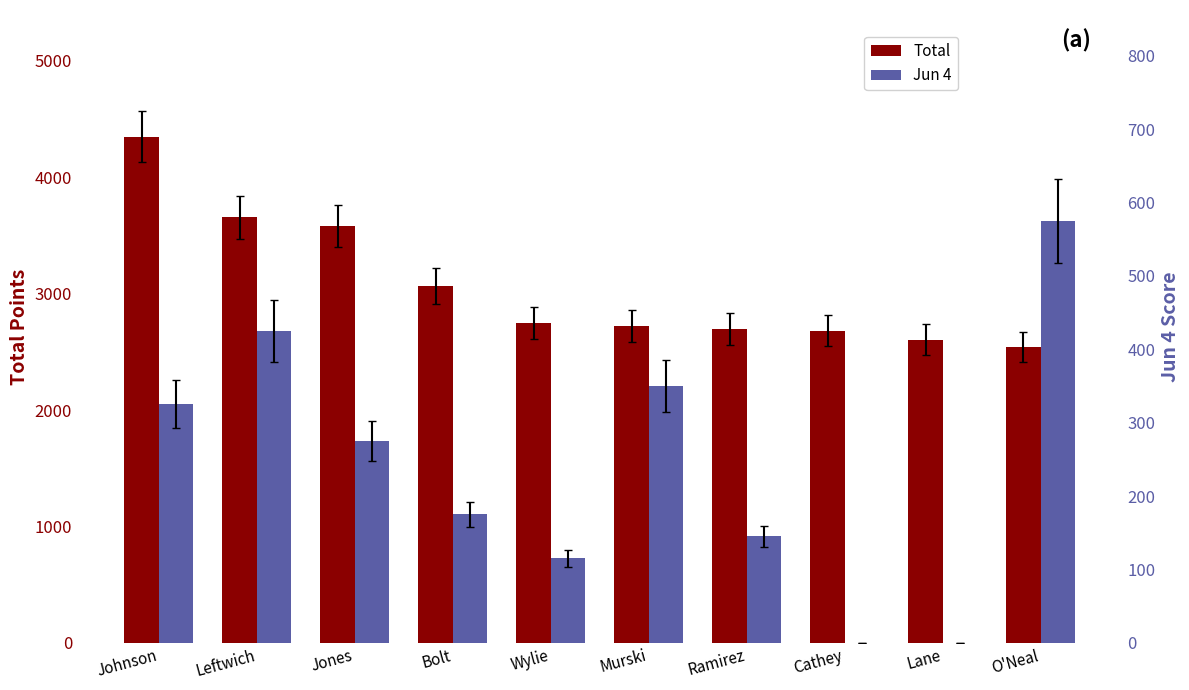

What position from the right is Cathey?

3